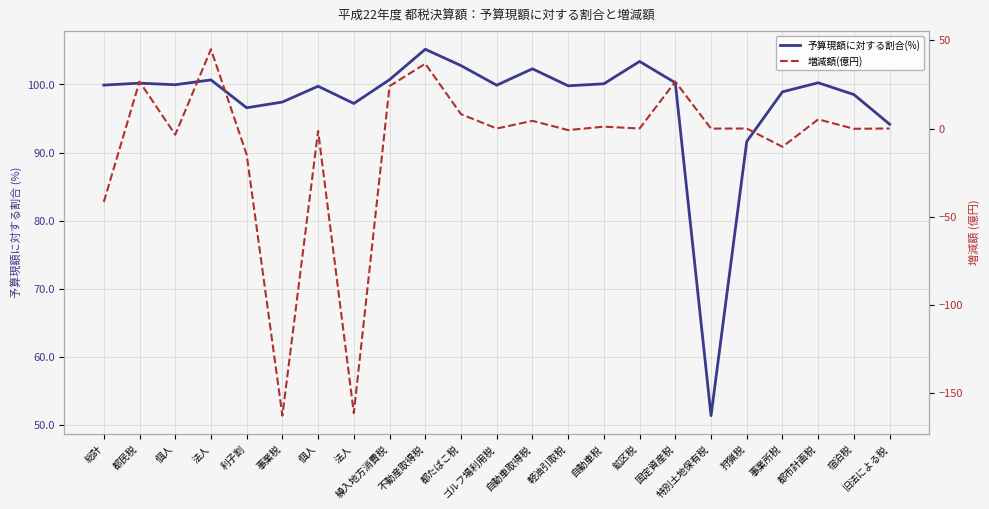

How many values in the 予算現額に対する割合(%) series exceed 99?

15